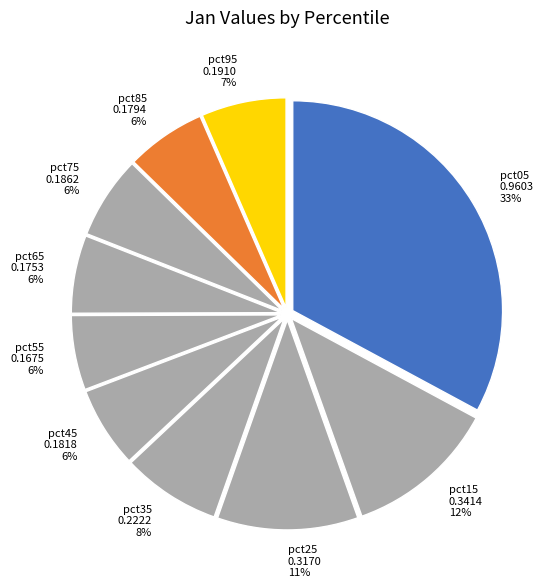

To the nearest percent, what is the average slice percentage?

10%